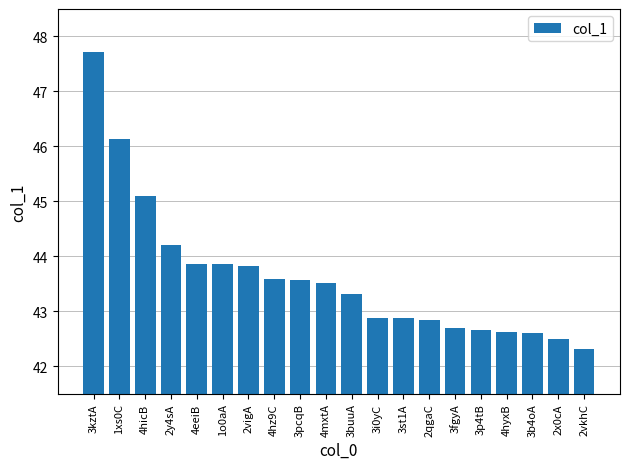

What is the change in value from 3st1A to 3b4oA?

-0.3